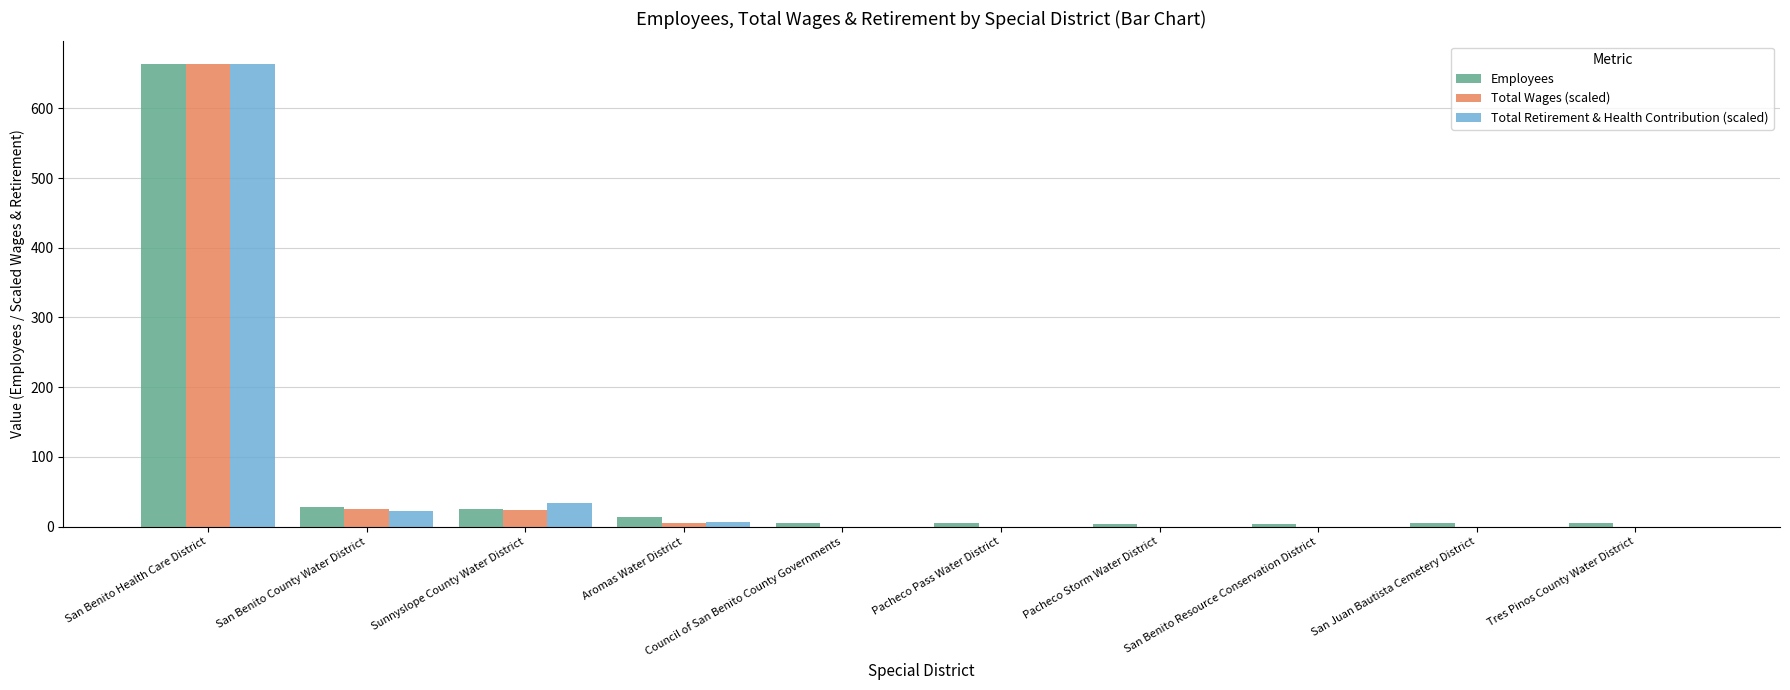

Which category has the highest value in the Employees series?

San Benito Health Care District